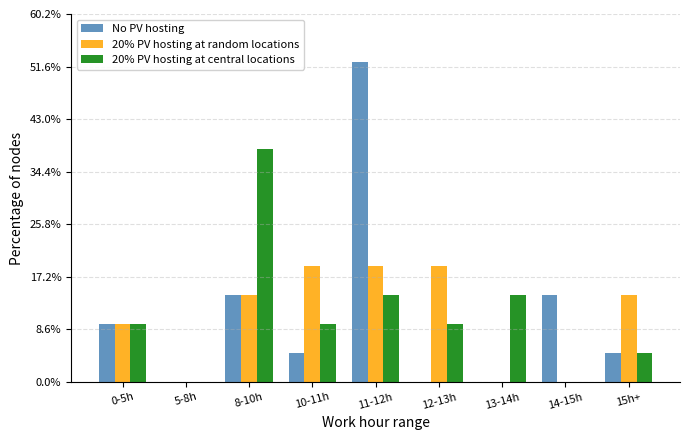

Is the value of 20% PV hosting at central locations at 8-10h greater than the value of 20% PV hosting at random locations at 5-8h?

Yes